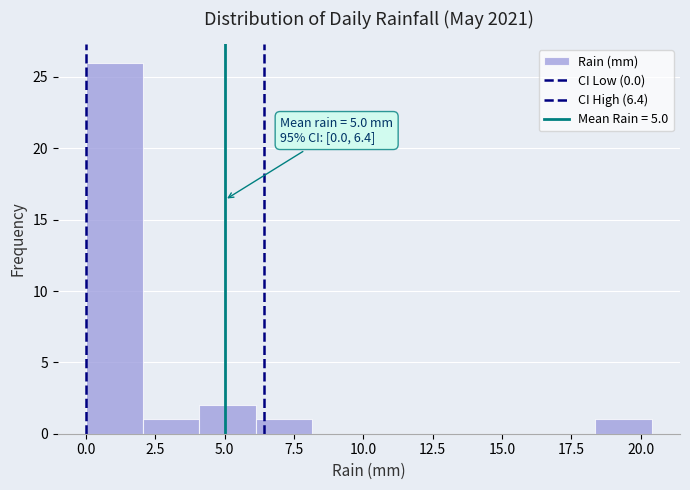

Which range on the x-axis has the tallest bar?

0.0 to 2.0